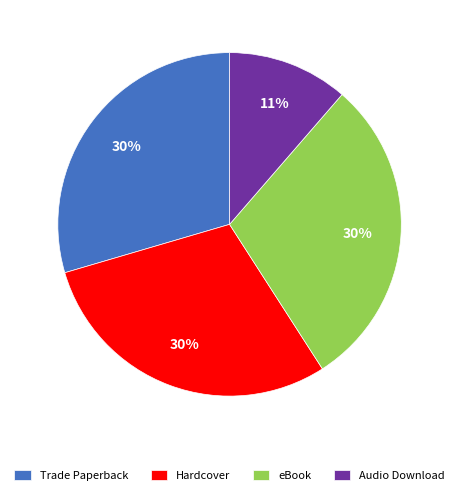

To the nearest percent, what is the average slice percentage?

25%